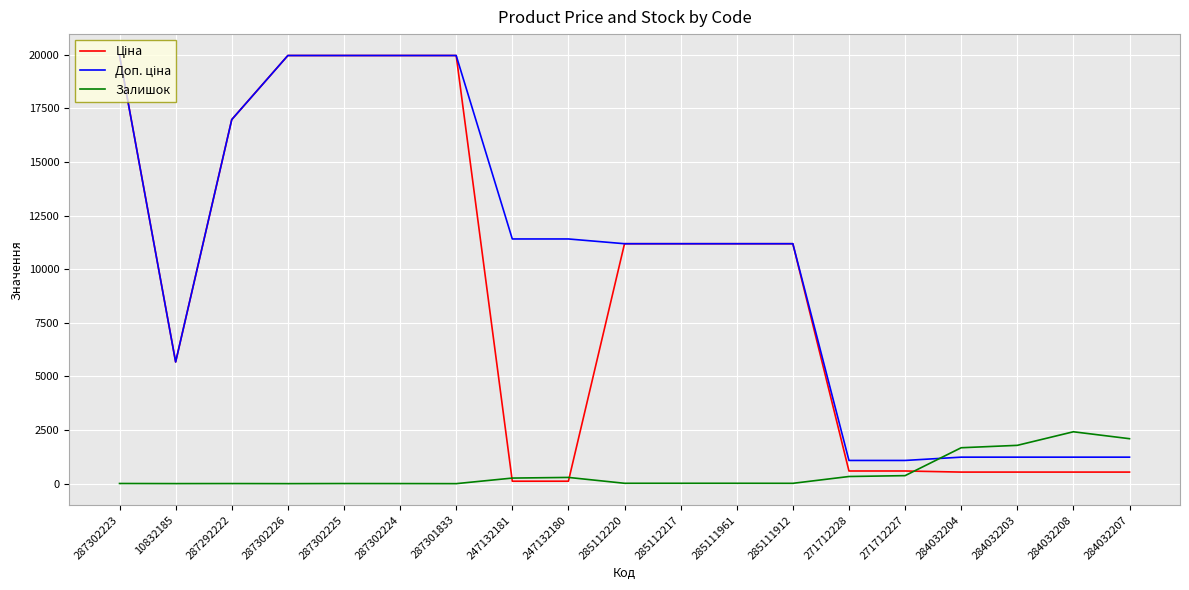

What is the total value across all series at 284032208?

4193.4